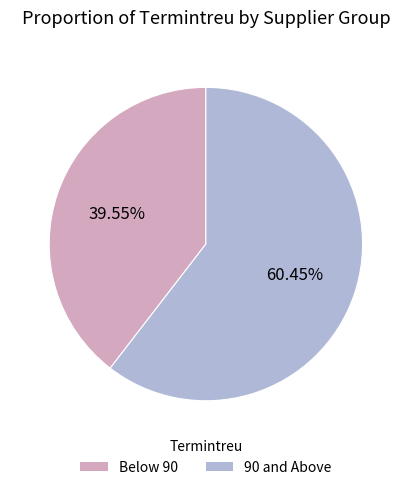

How many segments does this pie chart have?

2